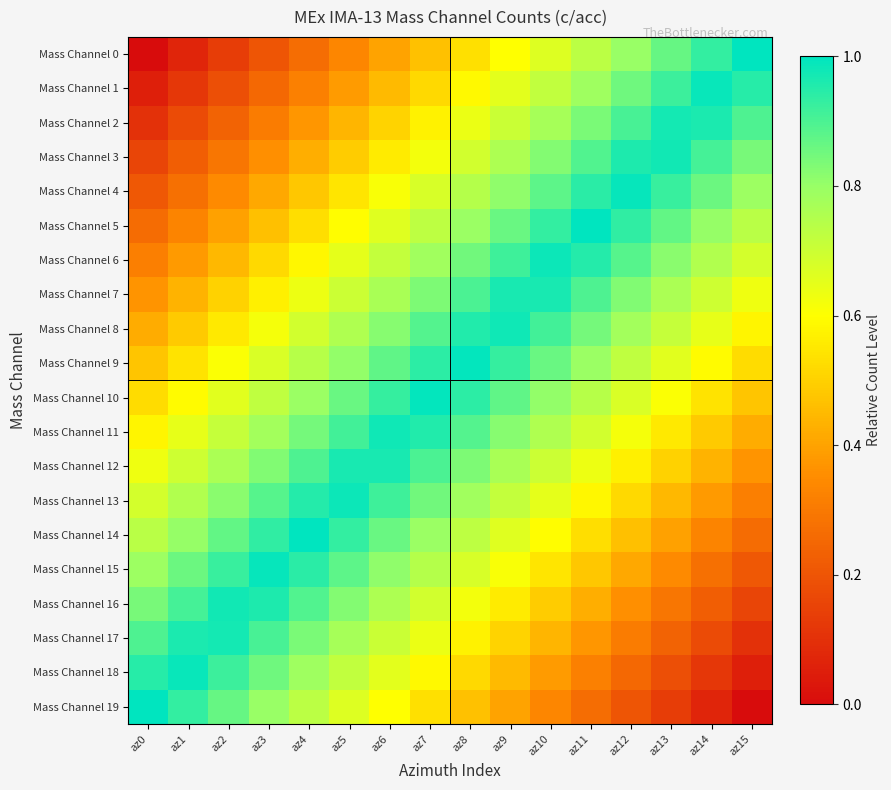

What is the total value across all series at az8?

14.7